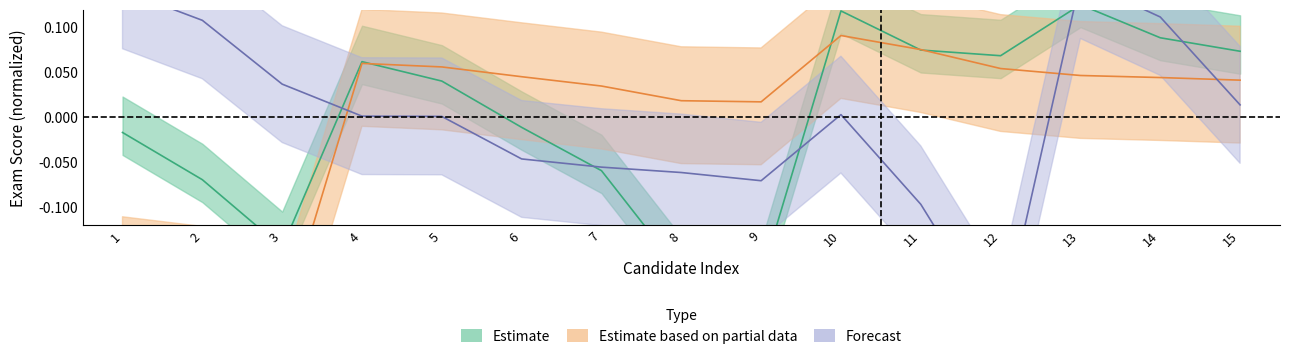

Rank the series by their maximum value, from lowest to highest.

Estimate based on partial data, Estimate, Forecast